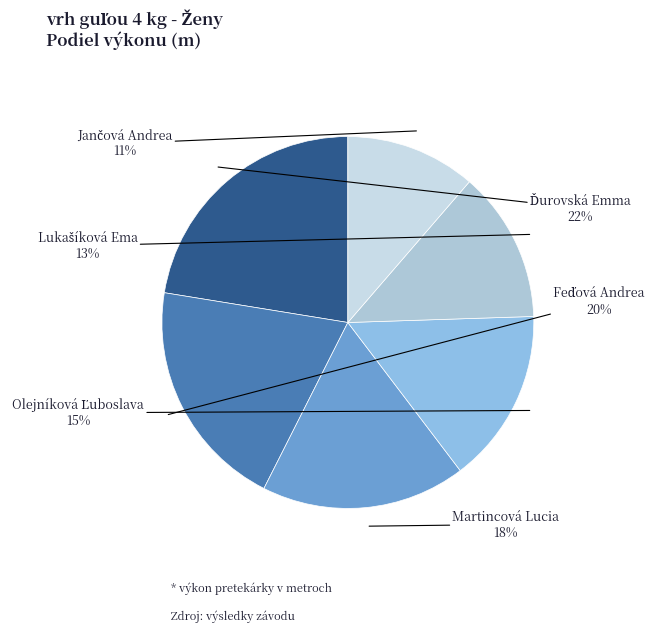

How many segments does this pie chart have?

6